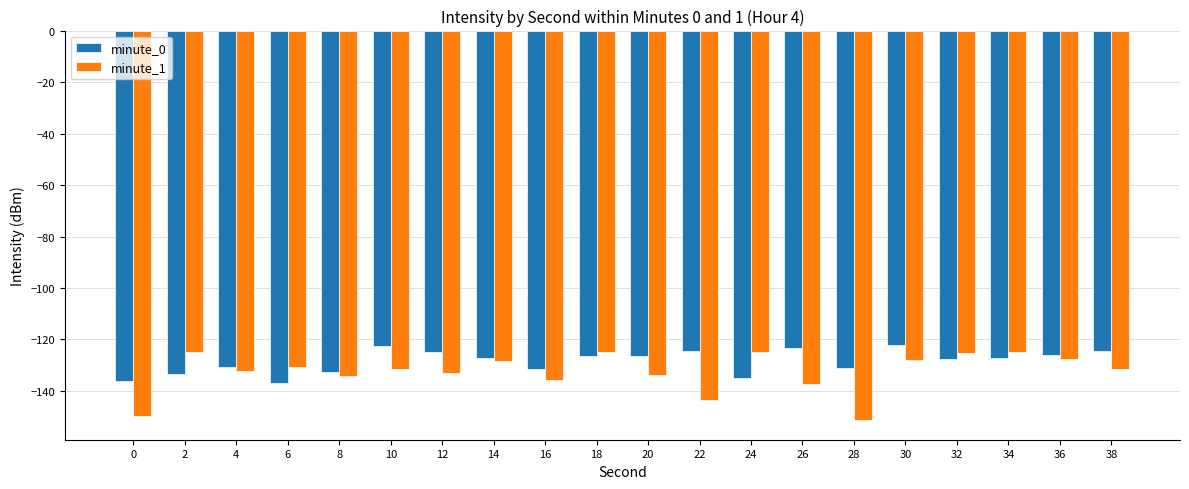

Is the value of minute_1 at 16 greater than the value of minute_0 at 14?

No